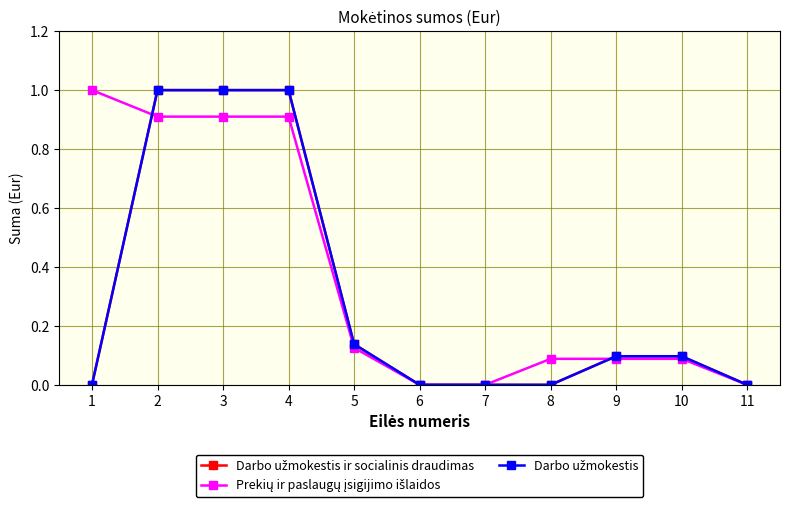

True or false: Darbo užmokestis and Darbo užmokestis ir socialinis draudimas intersect in this chart.

False